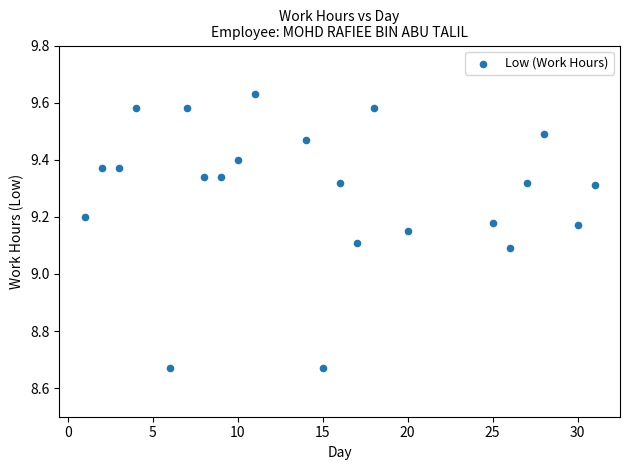

What Y value in the scatter plot is closest to 9?

9.1